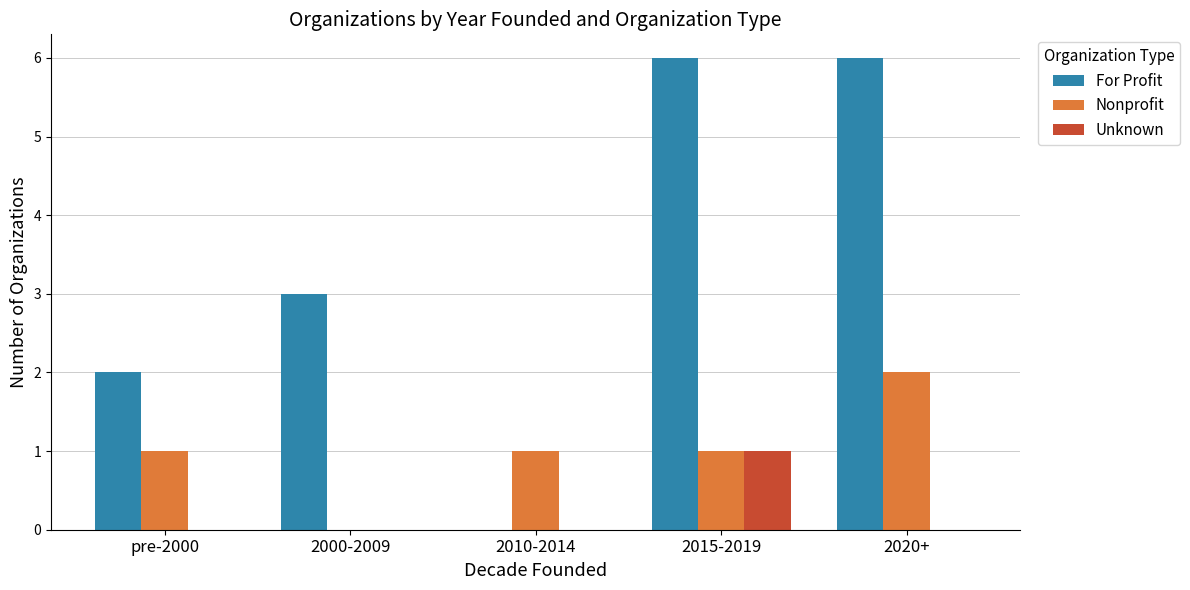

Is it true that For Profit equals 2 at 2020+?

False